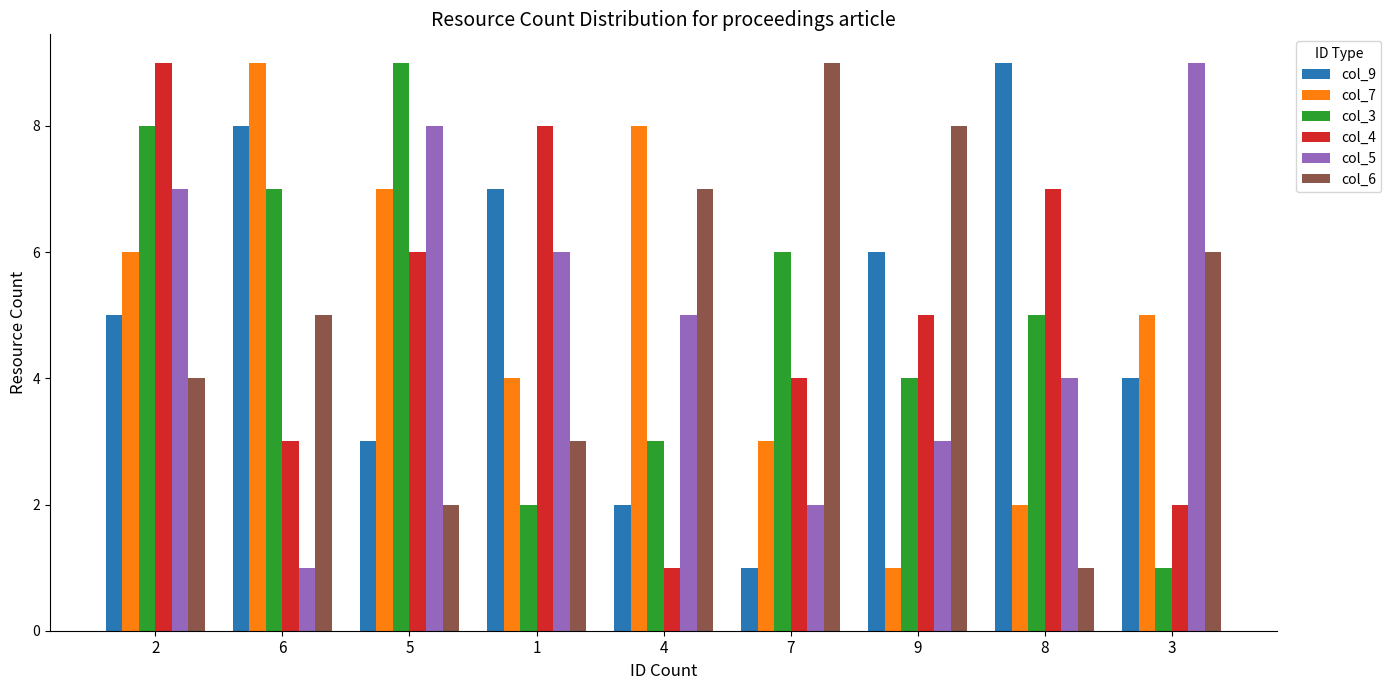

At 8, list the series in order from largest to smallest.

col_9, col_4, col_3, col_5, col_7, col_6